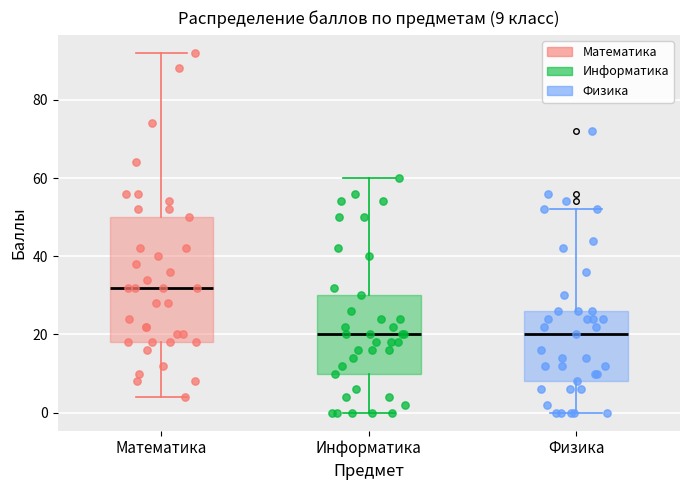

Which box's median line is the highest?

Математика